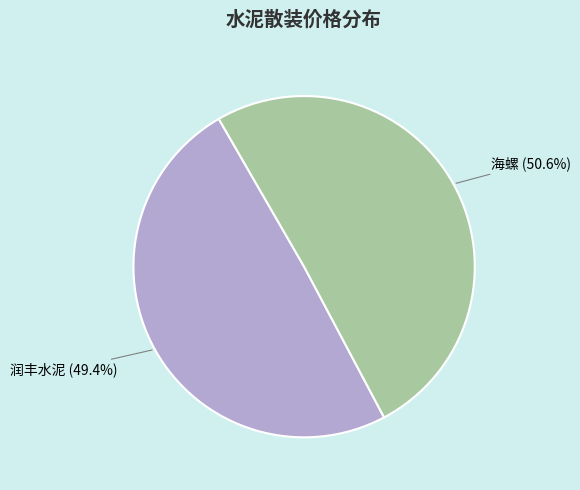

How many slices are in this pie chart?

2